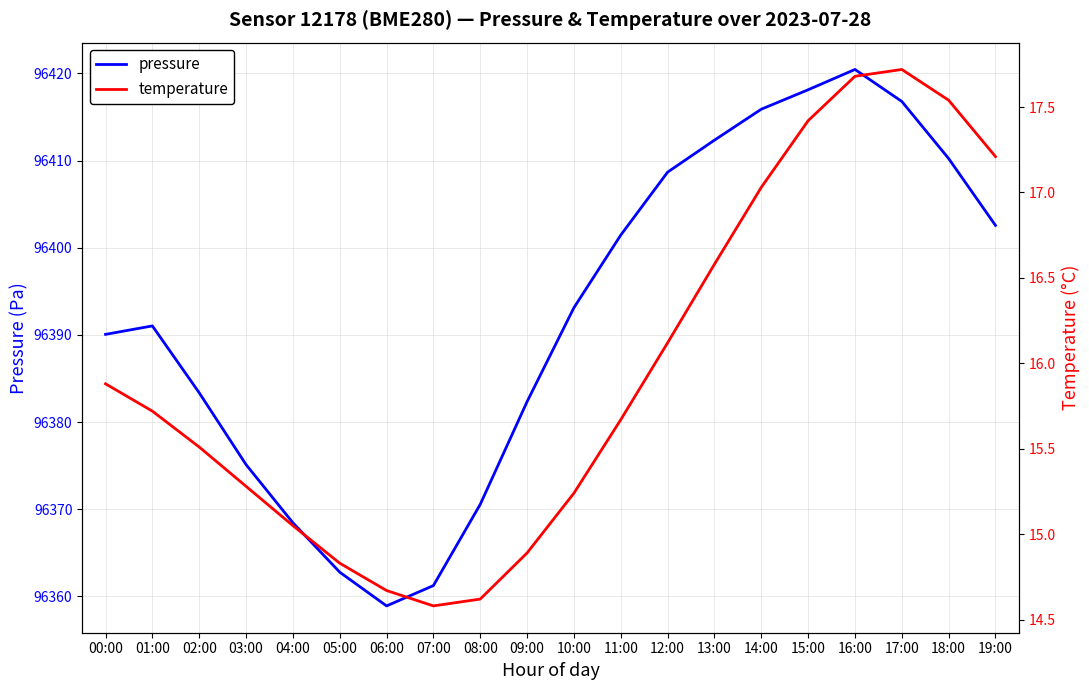

Does the chart display data point markers on the line(s)?

No